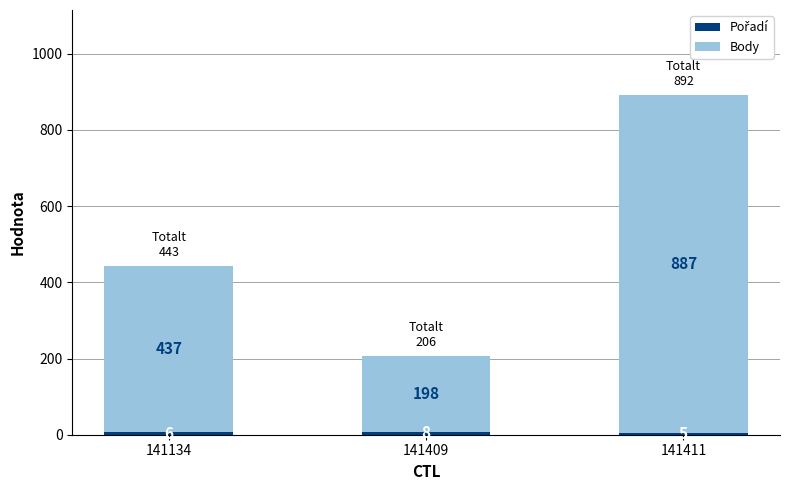

What is the total value across all series at 141134?

443